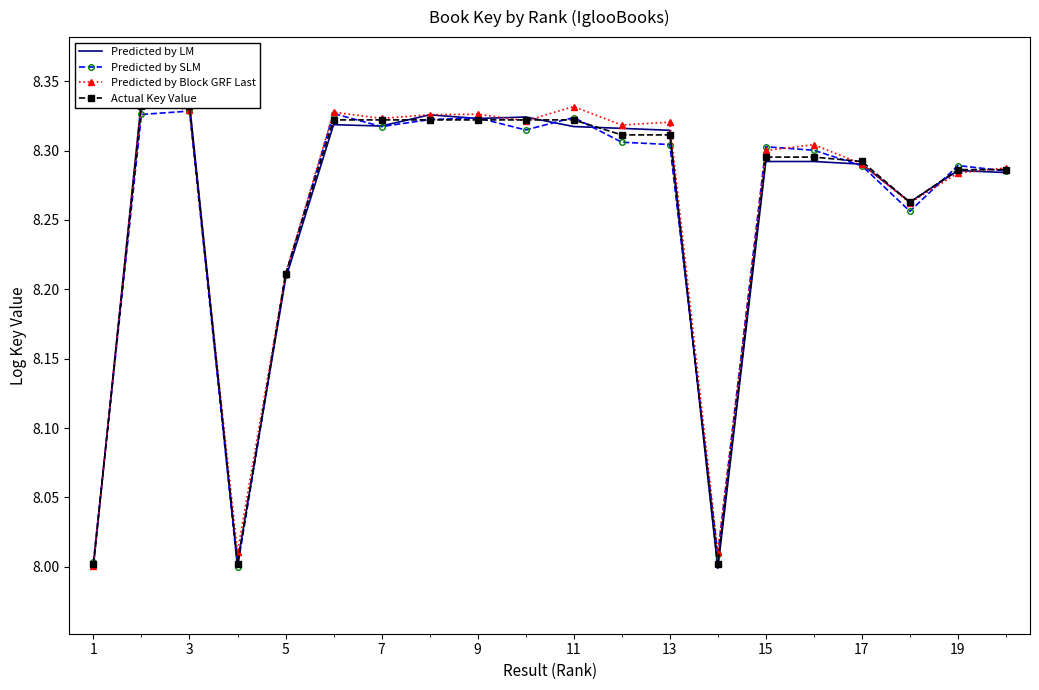

True or false: Predicted by SLM has more than 2 points higher than both neighbors.

True